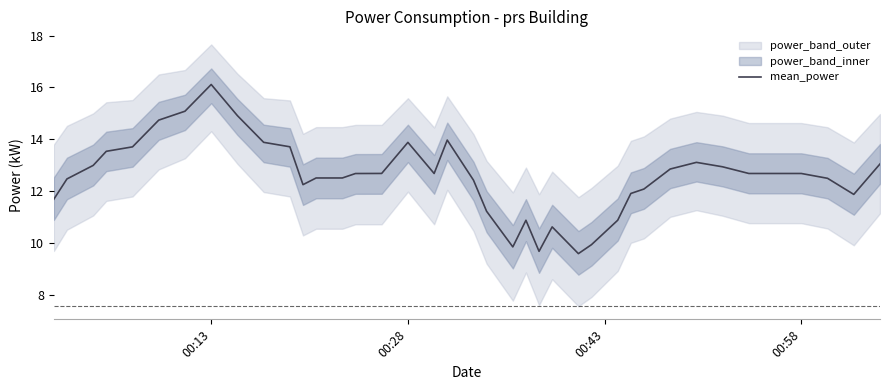

What is the minimum value for mean_power?

9.6